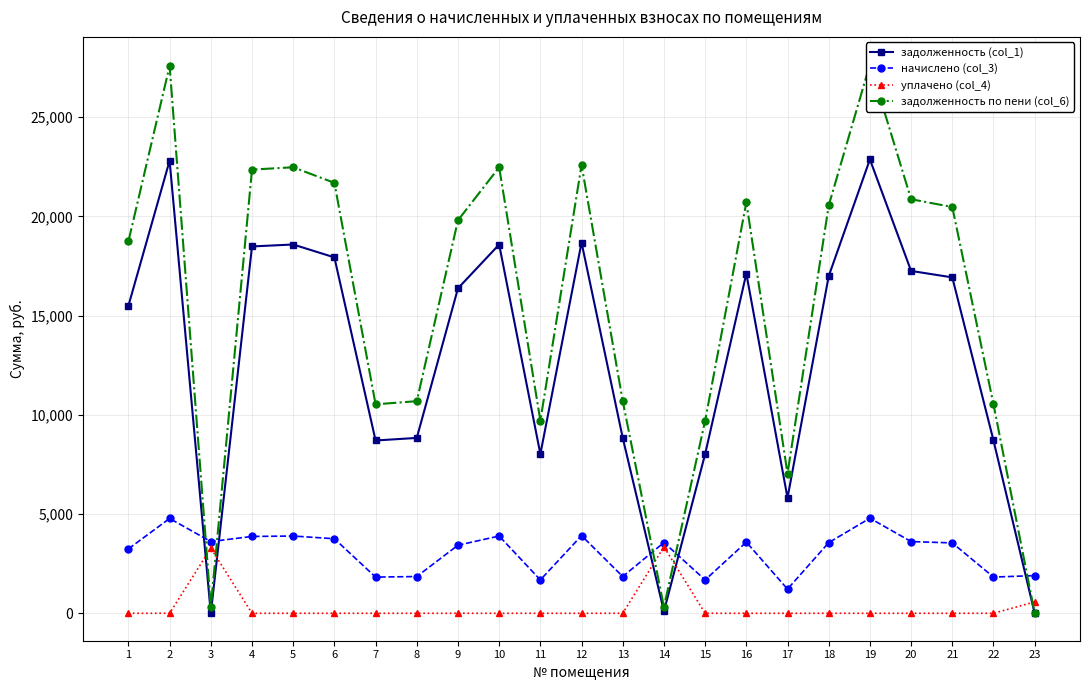

Which label corresponds to the largest value in the chart?

19